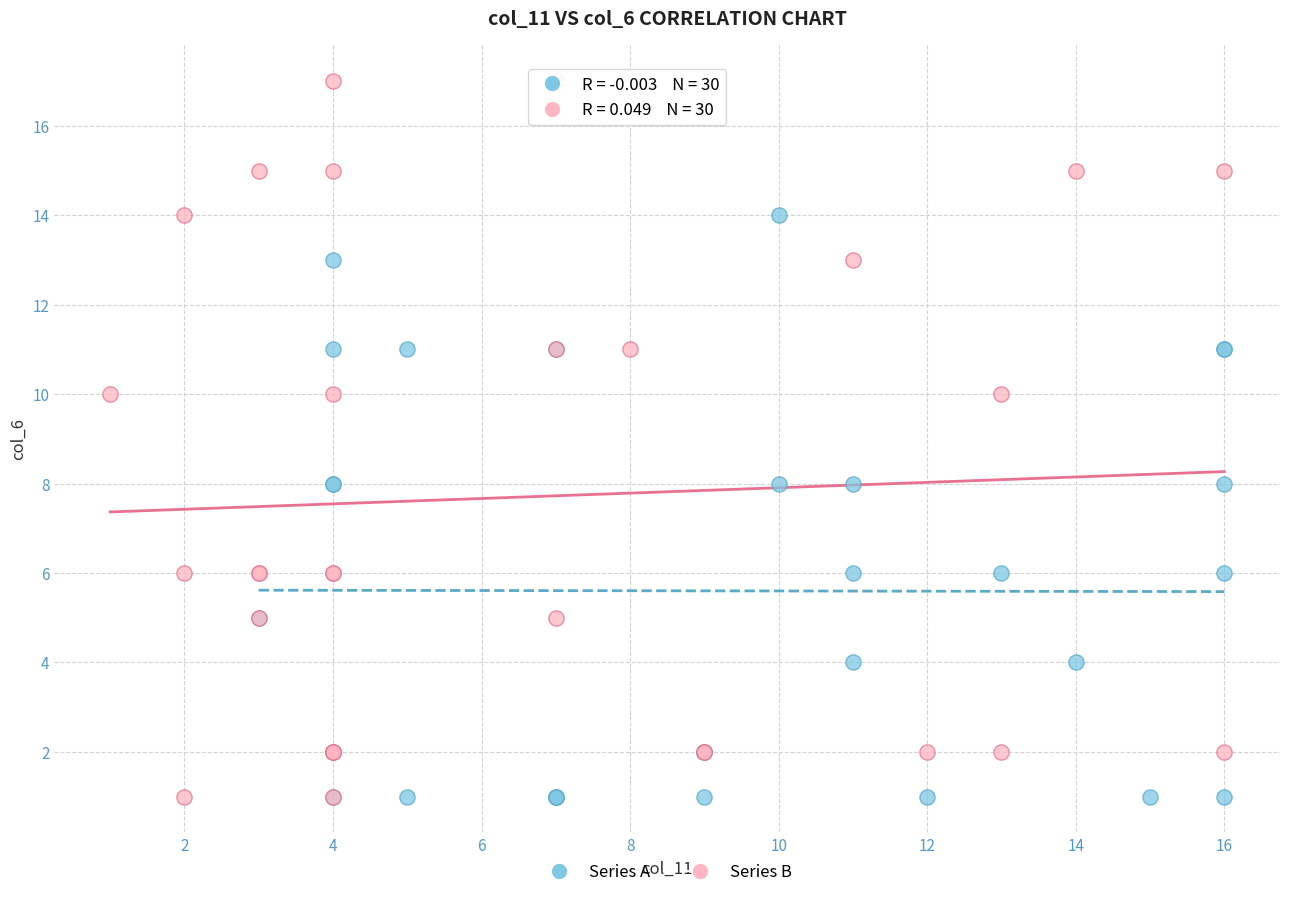

Which series reaches the maximum Y coordinate?

Series B